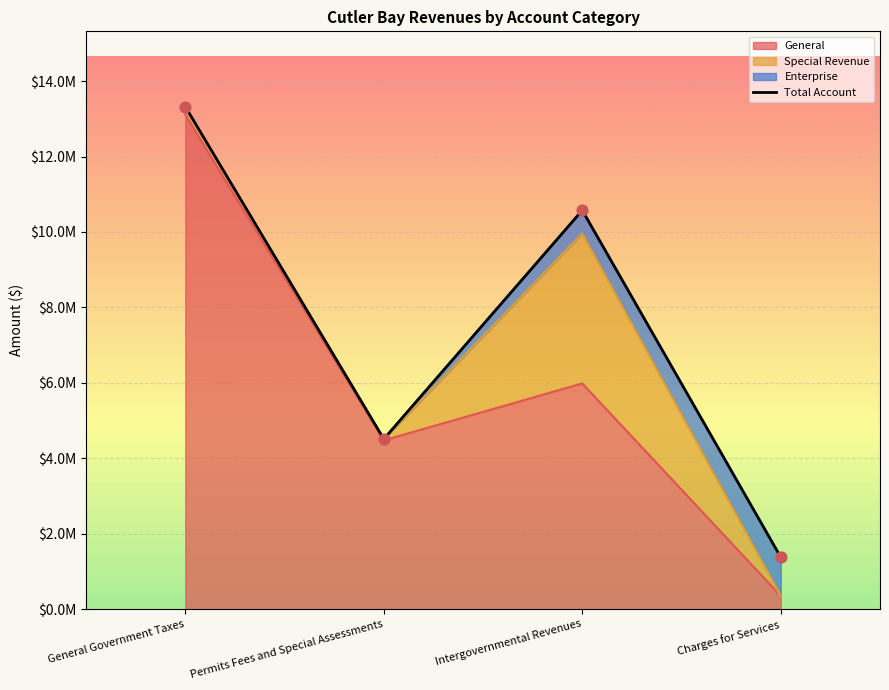

What is the change in value from General Government Taxes to Charges for Services?

-11944769